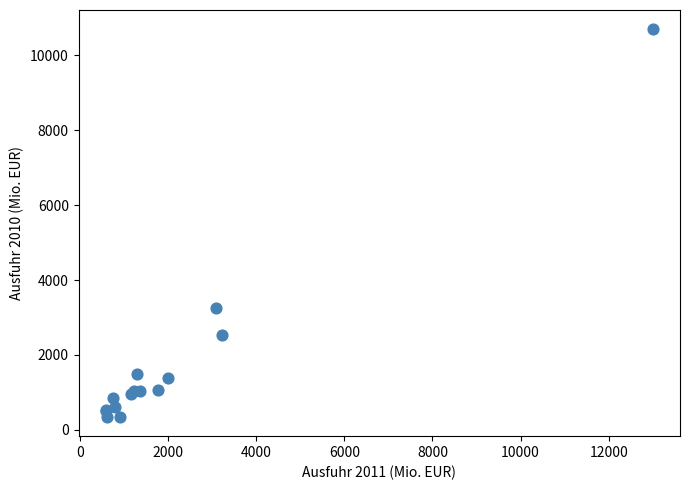

What Y value in the scatter plot is closest to 5520?

3248.7